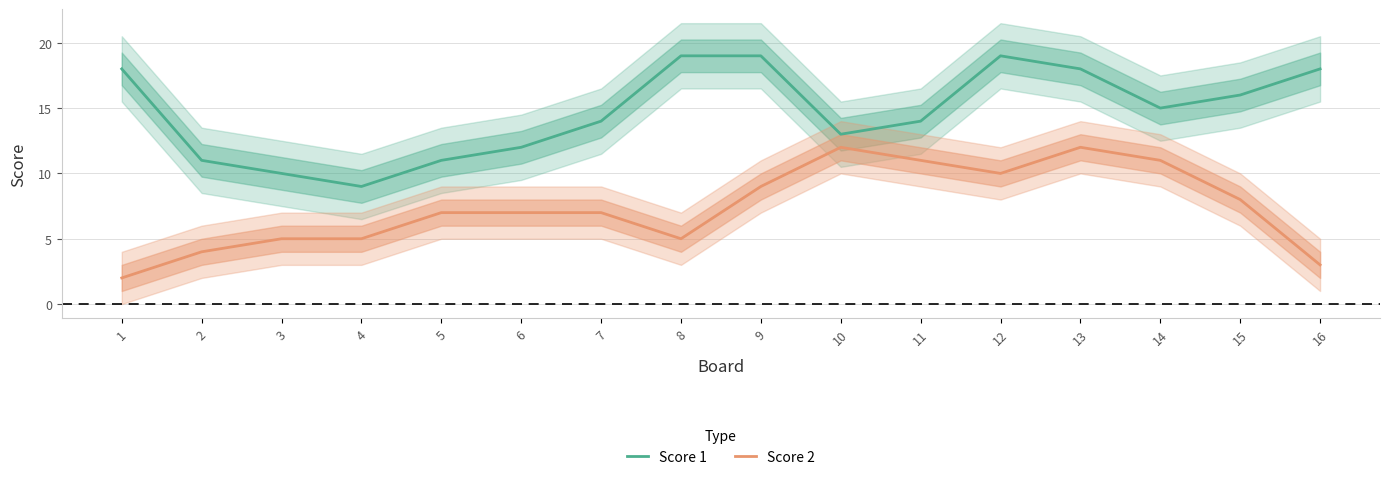

Where is the first local maximum for Score 1?

12